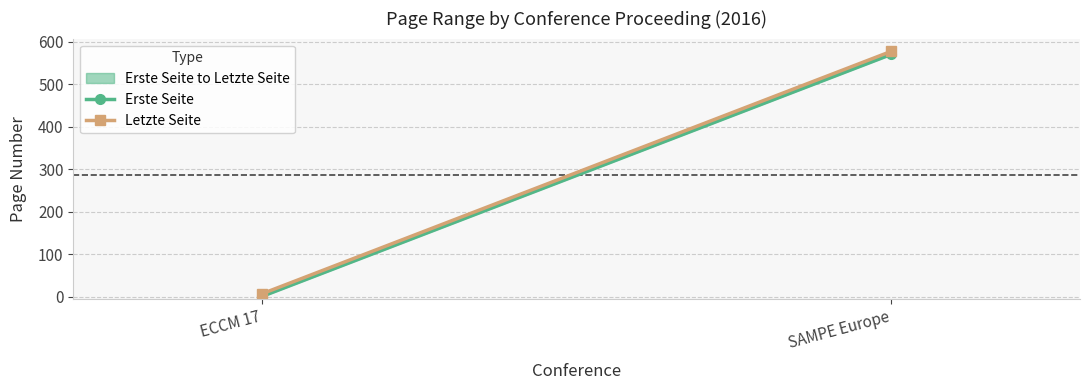

Reading right to left, what are all the values shown in this chart?

Erste Seite: 570	1
Letzte Seite: 577	7